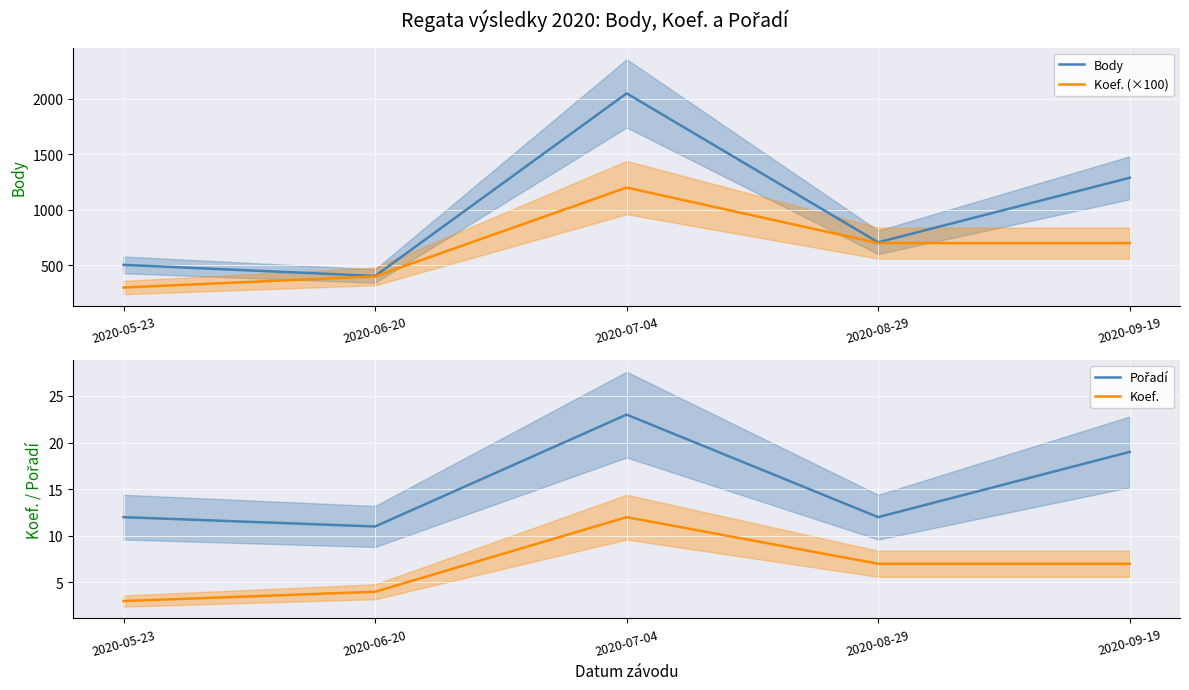

What is the difference between the Koef. (×100) values at 2020-07-04 and 2020-05-23?

900